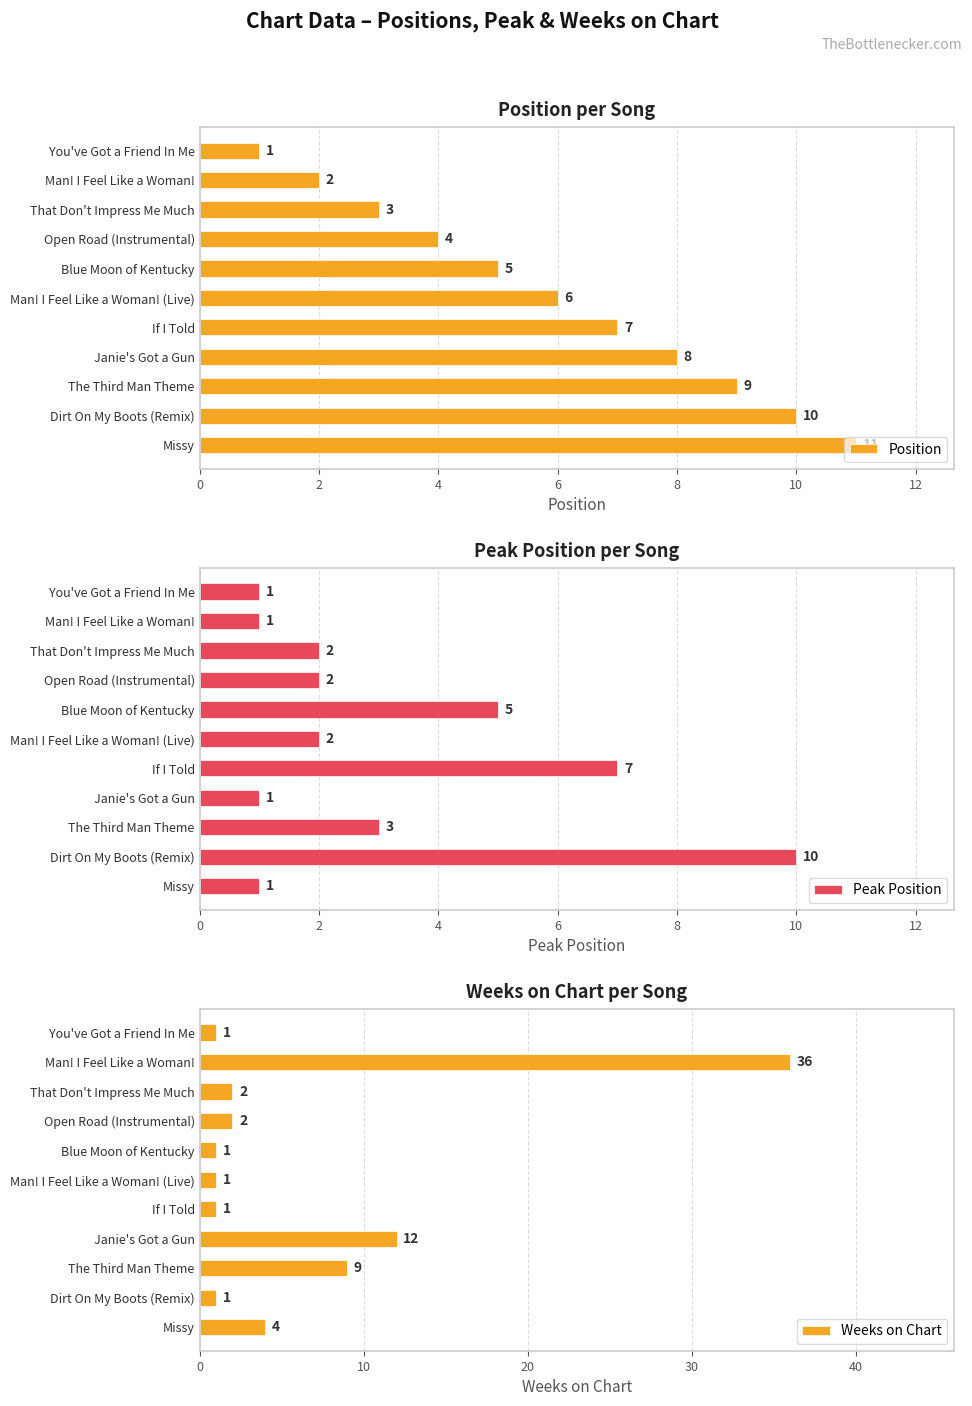

What are all the series names shown in the legend?

Position, Peak Position, Weeks on Chart